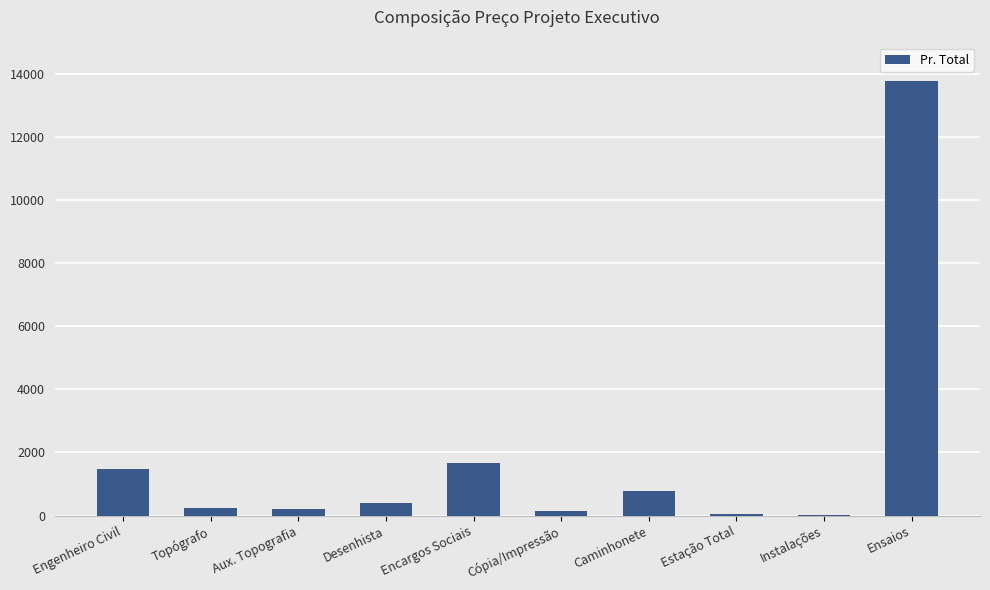

What is the change in value from Aux. Topografia to Estação Total?

-152.2